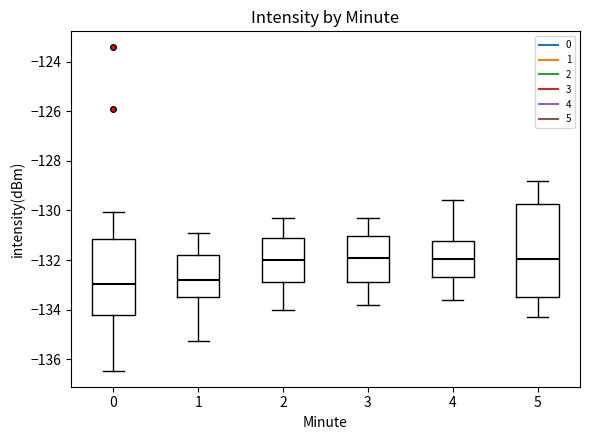

Reading left to right, transcribe this box plot: for each box, give where its median line is, the range the box spans, and where its two whiskers end, as read against the y-axis. The values are not printed on the chart, so give them approximately, as read against the axis.

0: median -133.0, box -134.2 to -131.2, whiskers -136.4 to -130.0
1: median -132.8, box -133.4 to -131.8, whiskers -135.2 to -130.8
2: median -132.0, box -132.8 to -131.2, whiskers -134.0 to -130.2
3: median -131.8, box -132.8 to -131.0, whiskers -133.8 to -130.2
4: median -132.0, box -132.6 to -131.2, whiskers -133.6 to -129.6
5: median -132.0, box -133.4 to -129.8, whiskers -134.2 to -128.8